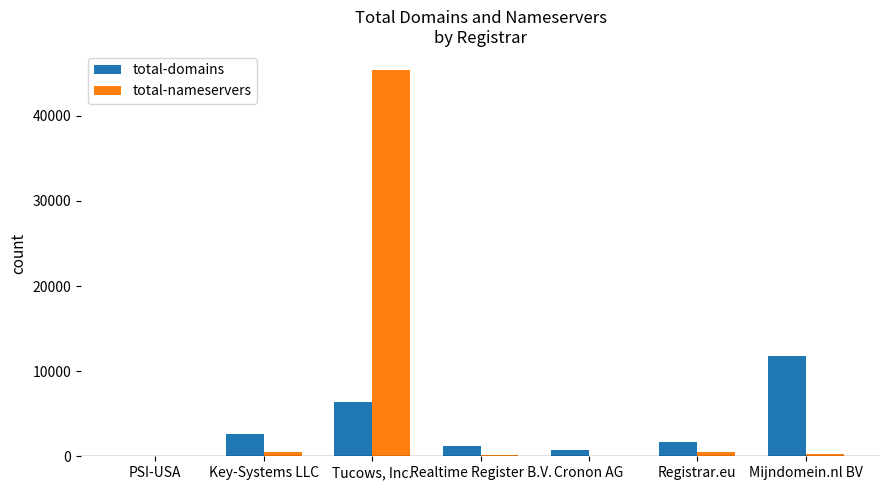

Are the bars grouped side by side (vs. stacked)?

Yes